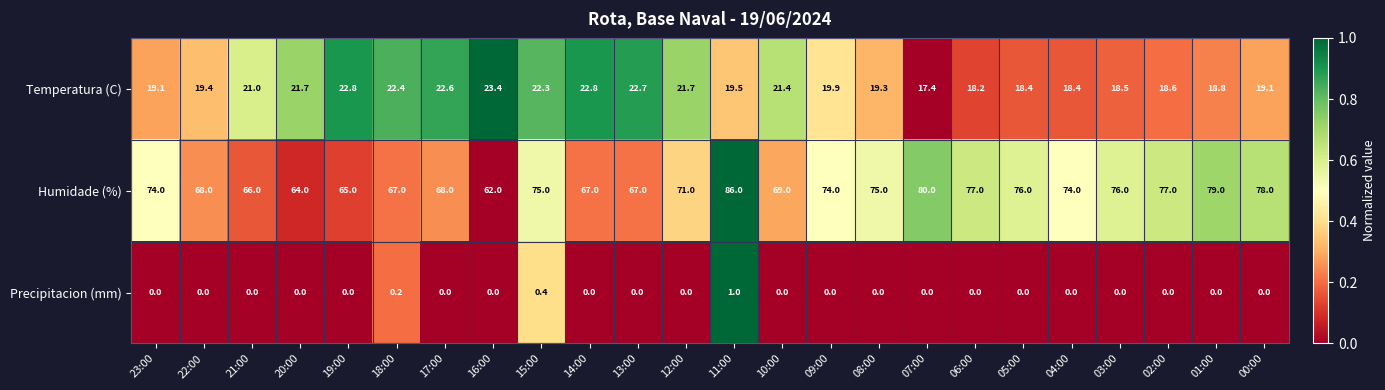

At which category is the sum across all series the highest?

11:00